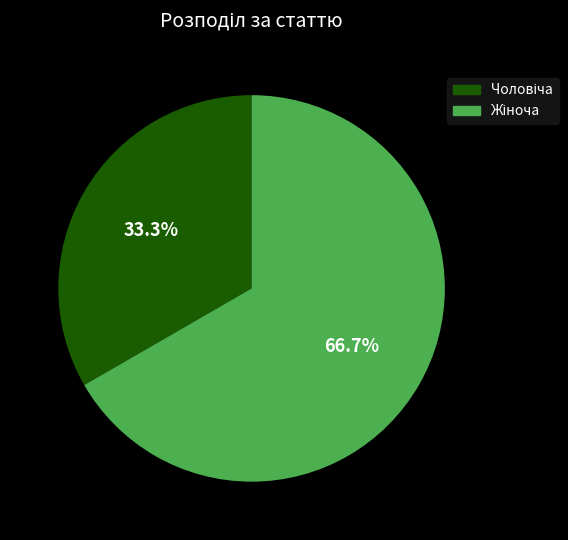

Is there any slice that represents more than half of the pie?

Yes